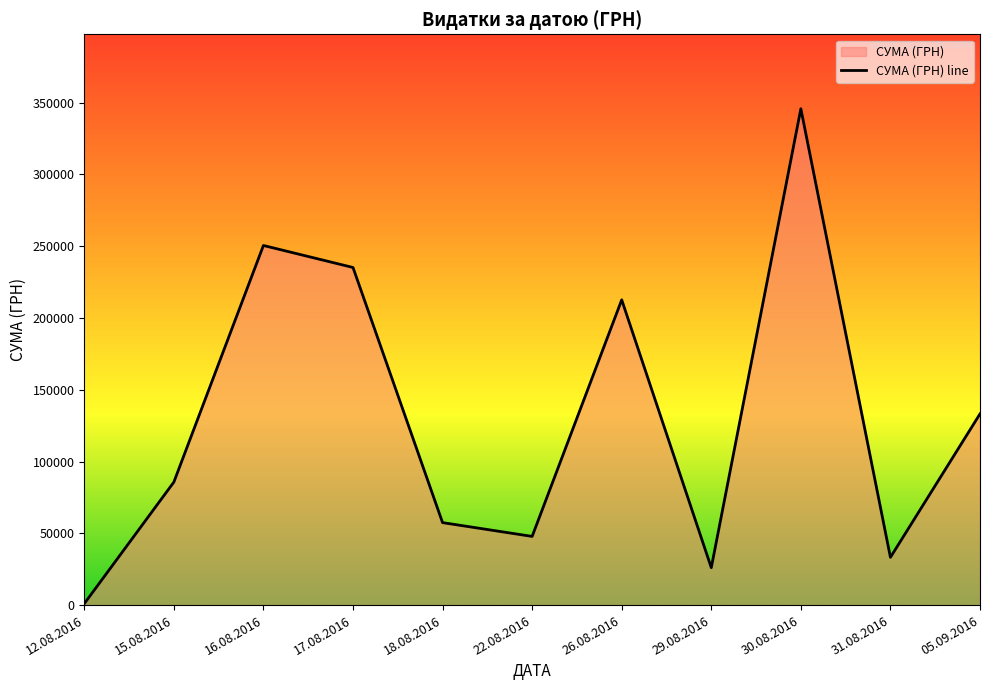

Reading left to right, transcribe all the data shown in this chart.

12.08.2016=998.2	15.08.2016=85650.0	16.08.2016=250454.0	17.08.2016=235124.7	18.08.2016=57437.1	22.08.2016=47830.8	26.08.2016=212595.2	29.08.2016=26048.1	30.08.2016=345687.3	31.08.2016=33257.9	05.09.2016=133168.7